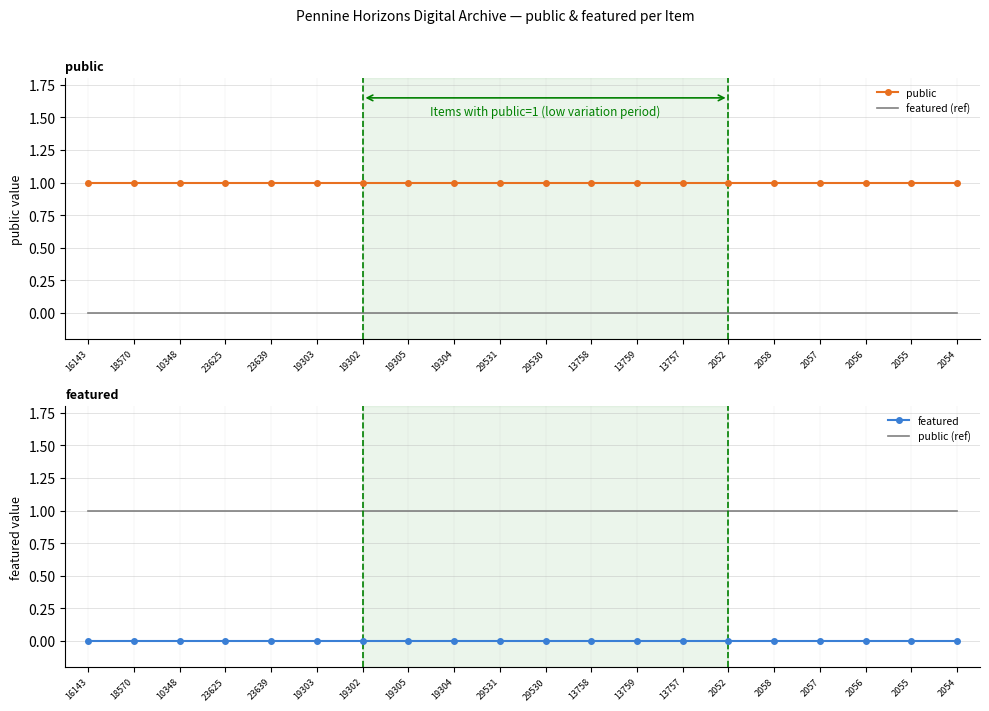

True or false: public has a value of 1 at 19304.

True